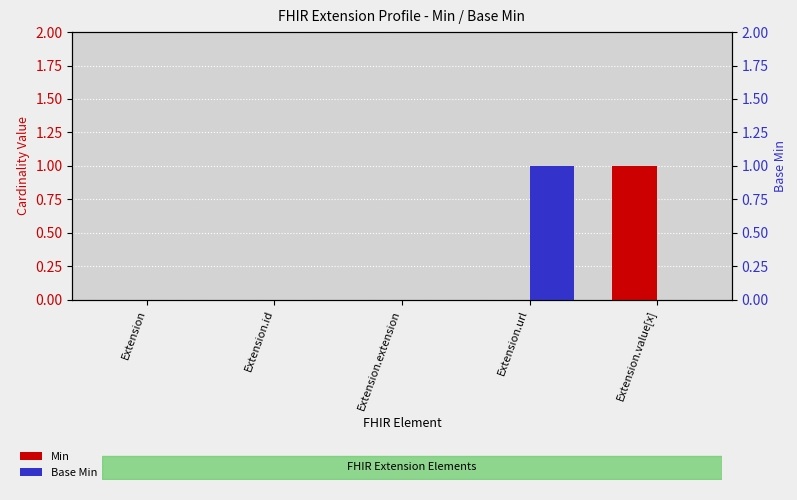

Which series has the largest total across all categories?

Min